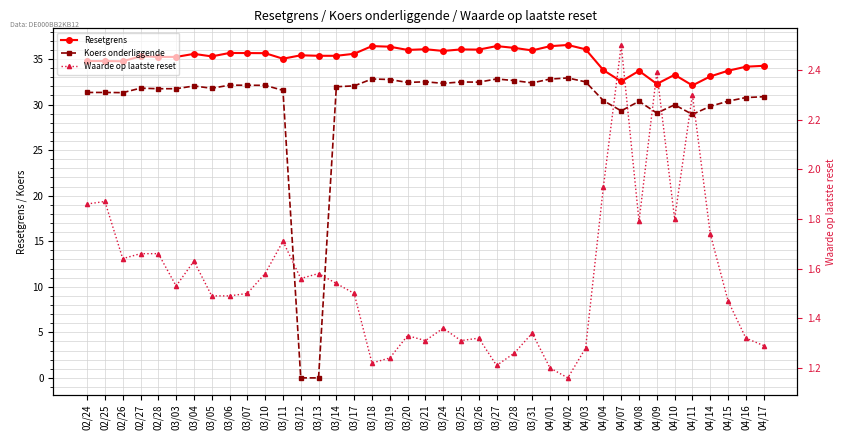

What is the total value across all series at 03/03?

68.5